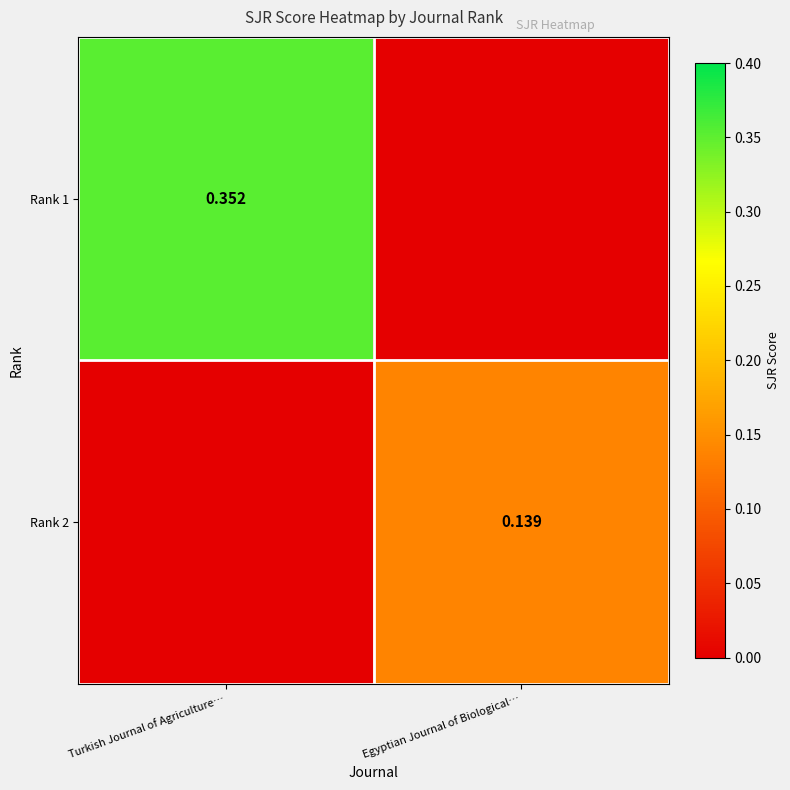

Between Egyptian Journal of Biological… and Turkish Journal of Agriculture…, which is larger?

Turkish Journal of Agriculture…